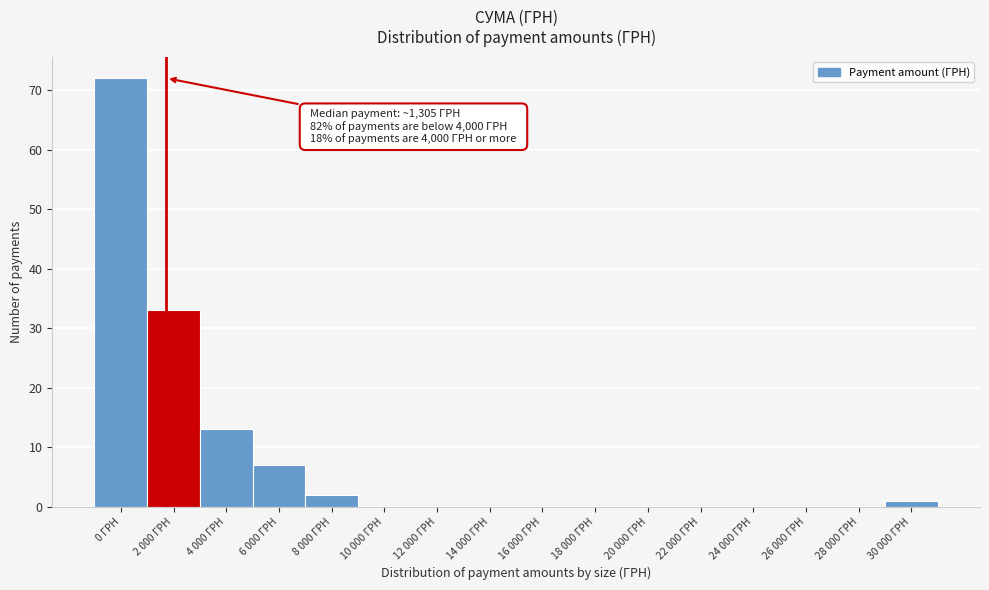

Reading left to right, extract all data points from this chart.

0 ГРН=72	2 000 ГРН=33	4 000 ГРН=13	6 000 ГРН=7	8 000 ГРН=2	10 000 ГРН=0	12 000 ГРН=0	14 000 ГРН=0	16 000 ГРН=0	18 000 ГРН=0	20 000 ГРН=0	22 000 ГРН=0	24 000 ГРН=0	26 000 ГРН=0	28 000 ГРН=0	30 000 ГРН=1